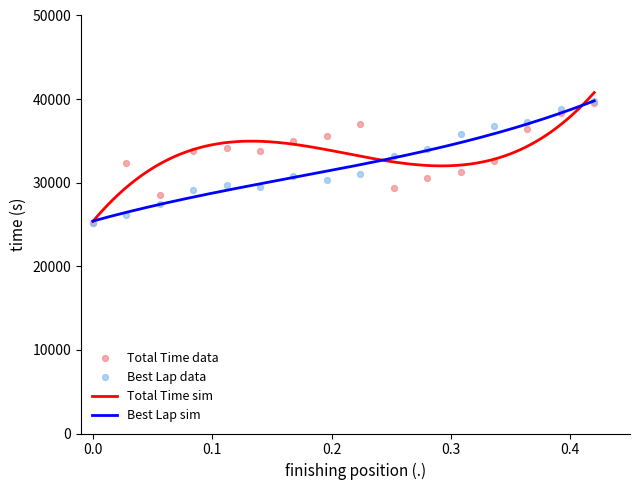

What is the minimum value for Total Time sim?

25376.0